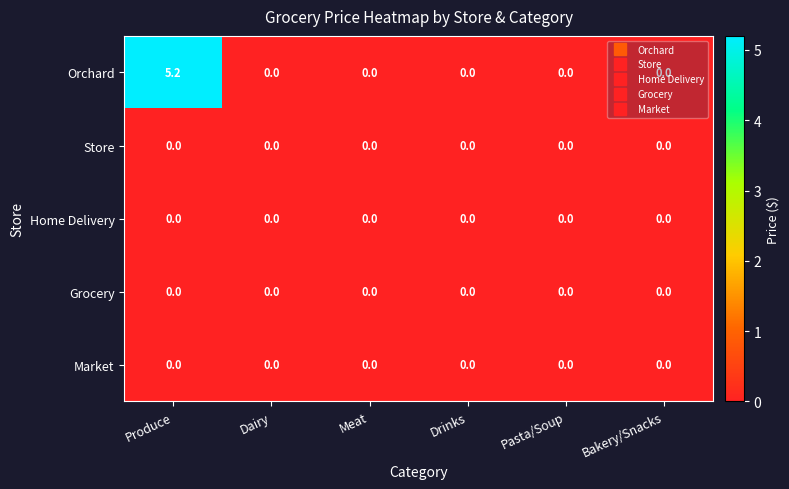

How many distinct data groups are displayed?

5